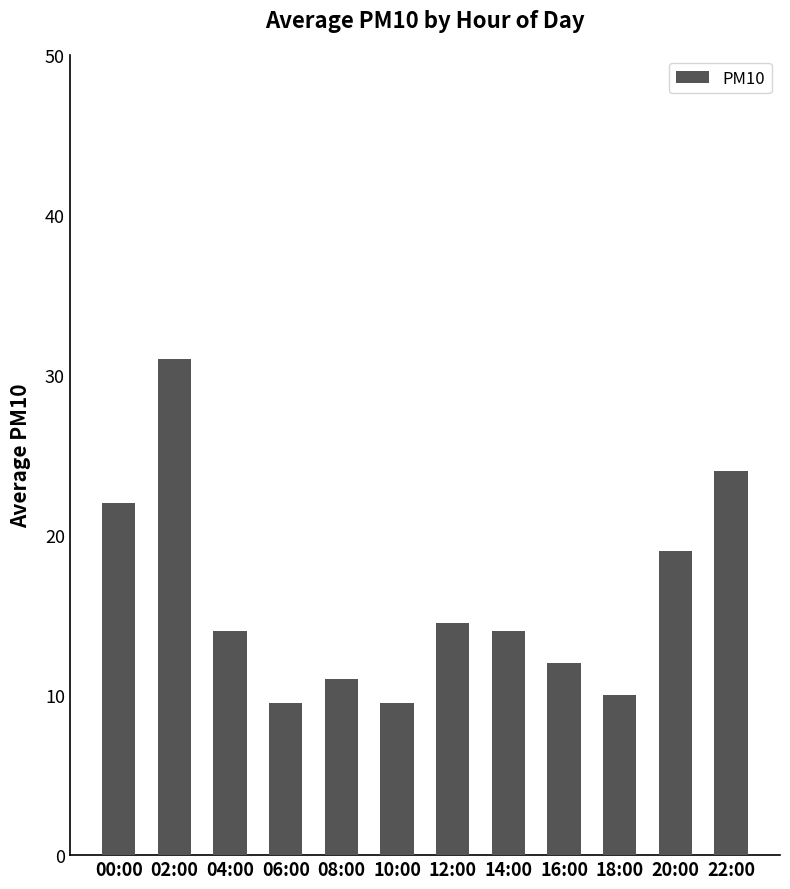

The chart shows a value of 12.9 at 20:00. True or false?

False